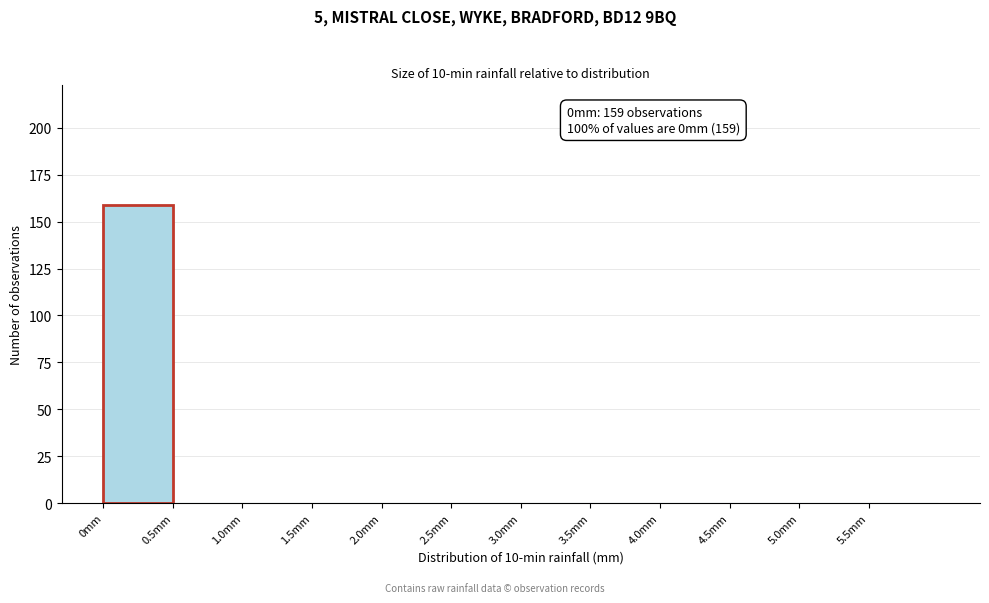

Which range on the x-axis has the tallest bar?

0.0 to 0.5